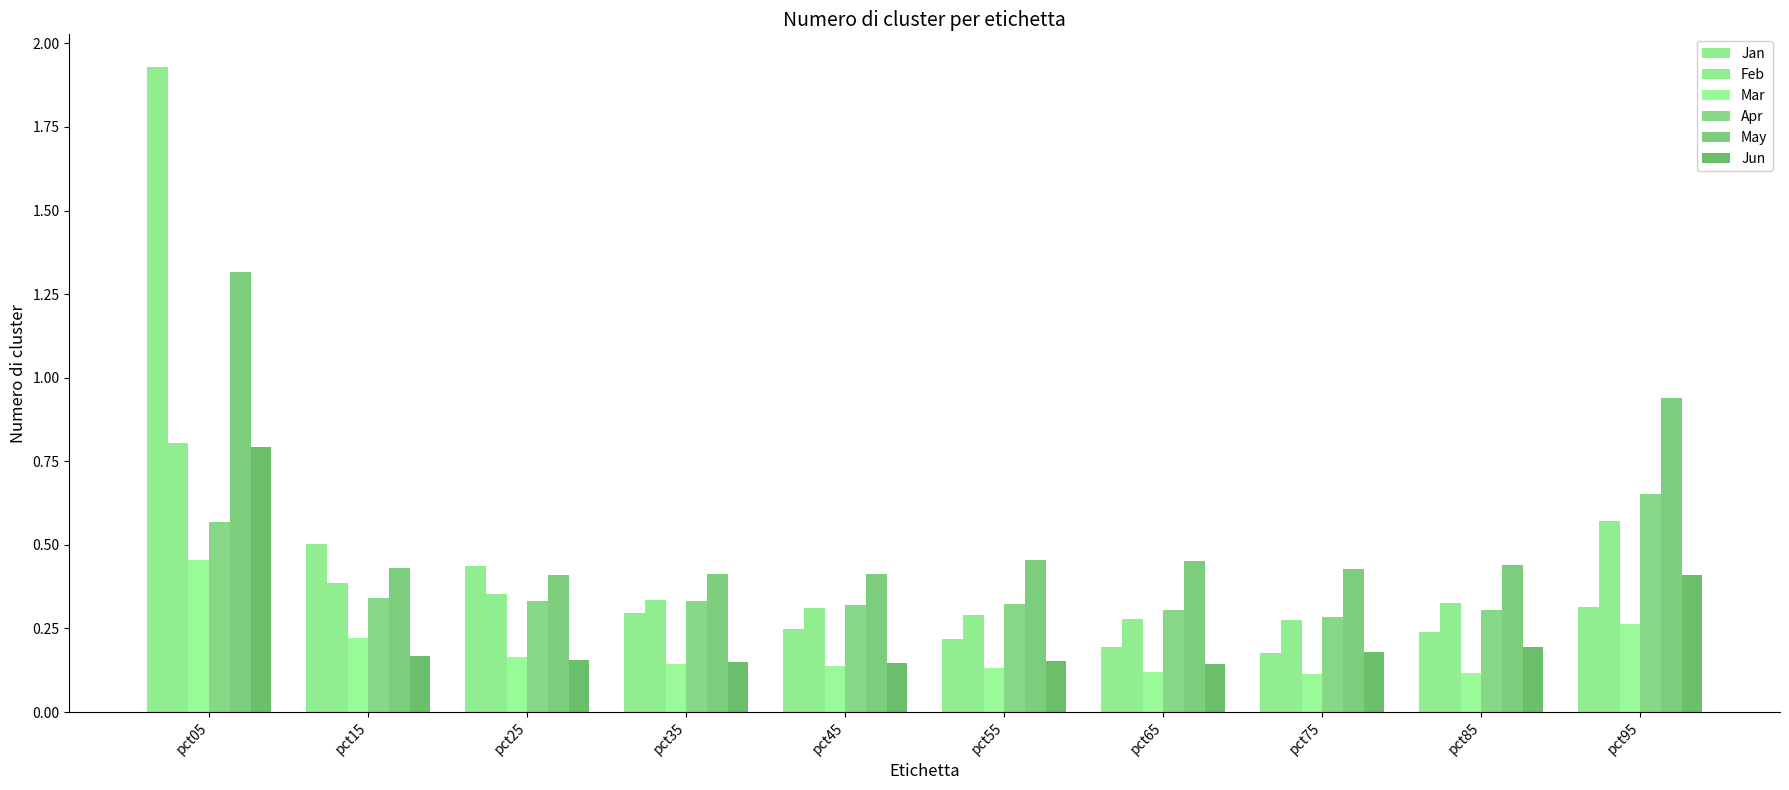

How many bars are there in total?

60